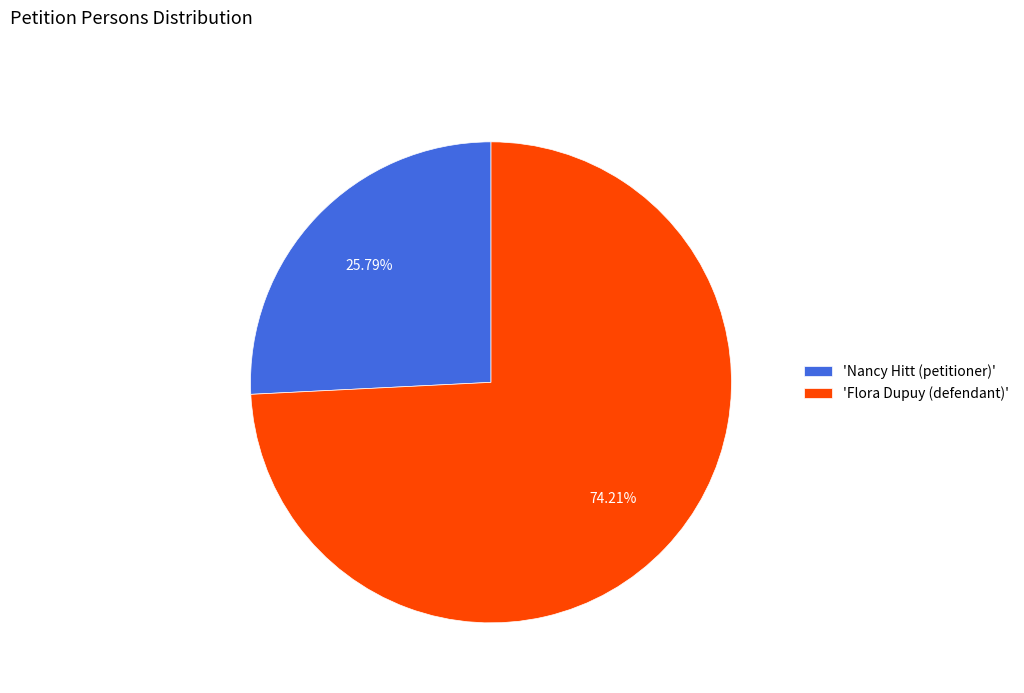

Do 'Nancy Hitt (petitioner)' and 'Flora Dupuy (defendant)' together represent more than half of the pie?

Yes